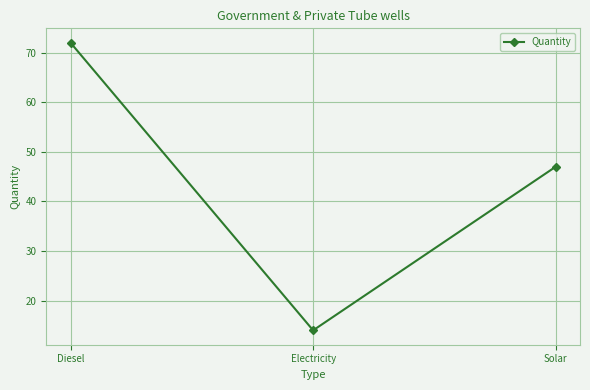

What is the sum of the values at Electricity and Diesel?

86